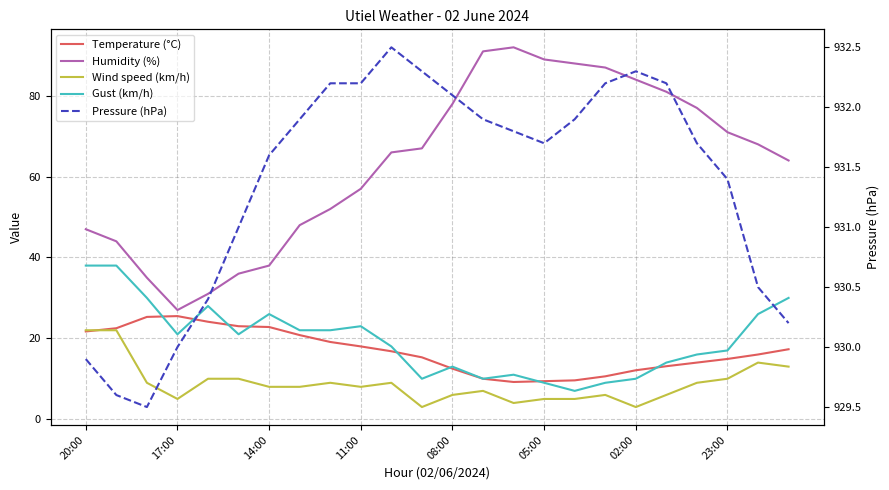

True or false: Temperature (°C) and Pressure (hPa) intersect in this chart.

False